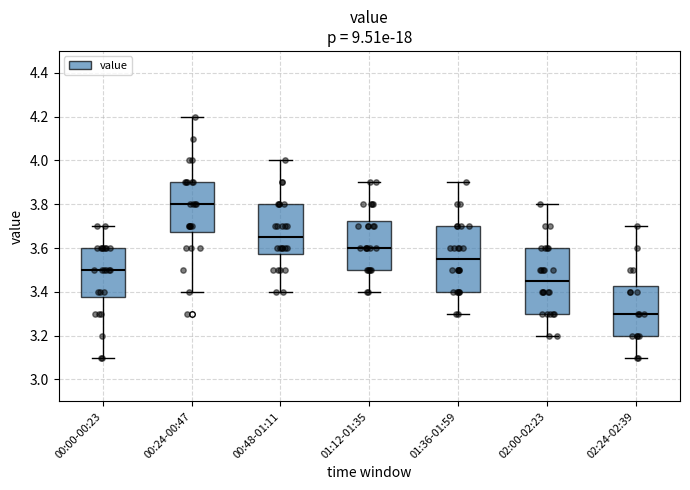

Reading left to right, transcribe this box plot: for each box, give where its median line is, the range the box spans, and where its two whiskers end, as read against the y-axis. The values are not printed on the chart, so give them approximately, as read against the axis.

00:00-00:23: median 3.50, box 3.38 to 3.60, whiskers 3.10 to 3.70
00:24-00:47: median 3.80, box 3.68 to 3.90, whiskers 3.40 to 4.20
00:48-01:11: median 3.66, box 3.58 to 3.80, whiskers 3.40 to 4.00
01:12-01:35: median 3.60, box 3.50 to 3.72, whiskers 3.40 to 3.90
01:36-01:59: median 3.56, box 3.40 to 3.70, whiskers 3.30 to 3.90
02:00-02:23: median 3.46, box 3.30 to 3.60, whiskers 3.20 to 3.80
02:24-02:39: median 3.30, box 3.20 to 3.42, whiskers 3.10 to 3.70